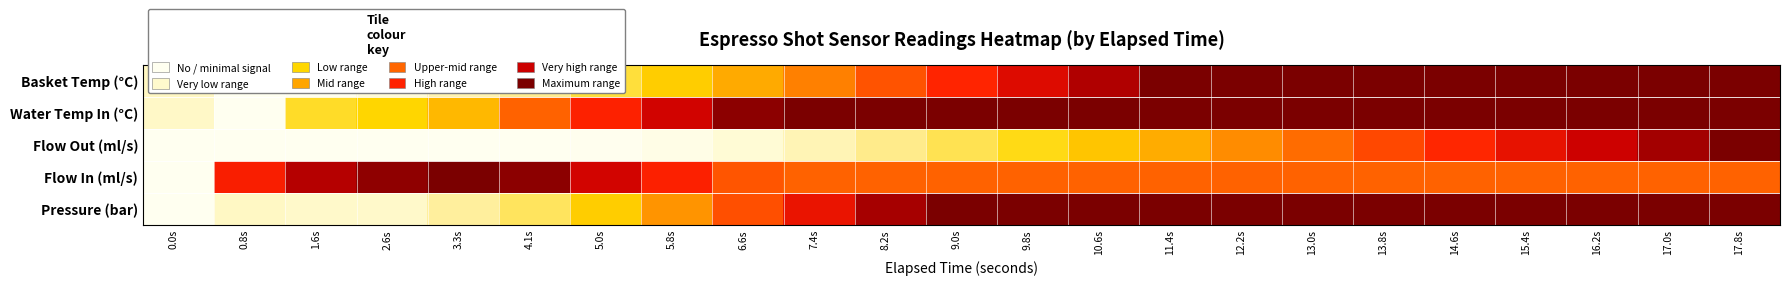

Reading left to right, transcribe all the data shown in this chart.

Pressure (bar): 0.0s=0.0	0.8s=0.1	1.6s=0.1	2.6s=0.1	3.3s=0.2	4.1s=0.3	5.0s=0.4	5.8s=0.5	6.6s=0.7	7.4s=0.8	8.2s=0.9	9.0s=1.0	9.8s=1.0	10.6s=1.0	11.4s=1.0	12.2s=1.0	13.0s=1.0	13.8s=1.0	14.6s=1.0	15.4s=1.0	16.2s=1.0	17.0s=1.0	17.8s=1.0
Flow In (ml/s): 0.0s=0.0	0.8s=0.8	1.6s=0.9	2.6s=1.0	3.3s=1.0	4.1s=1.0	5.0s=0.9	5.8s=0.8	6.6s=0.7	7.4s=0.6	8.2s=0.6	9.0s=0.6	9.8s=0.6	10.6s=0.6	11.4s=0.6	12.2s=0.6	13.0s=0.6	13.8s=0.6	14.6s=0.6	15.4s=0.6	16.2s=0.6	17.0s=0.6	17.8s=0.6
Flow Out (ml/s): 0.0s=0.0	0.8s=0.0	1.6s=0.0	2.6s=0.0	3.3s=0.0	4.1s=0.0	5.0s=0.0	5.8s=0.0	6.6s=0.1	7.4s=0.2	8.2s=0.2	9.0s=0.3	9.8s=0.4	10.6s=0.4	11.4s=0.5	12.2s=0.5	13.0s=0.6	13.8s=0.7	14.6s=0.7	15.4s=0.8	16.2s=0.9	17.0s=0.9	17.8s=1.0
Water Temp In (°C): 0.0s=0.1	0.8s=0.0	1.6s=0.3	2.6s=0.4	3.3s=0.5	4.1s=0.6	5.0s=0.8	5.8s=0.9	6.6s=1.0	7.4s=1.0	8.2s=1.0	9.0s=1.0	9.8s=1.0	10.6s=1.0	11.4s=1.0	12.2s=1.0	13.0s=1.0	13.8s=1.0	14.6s=1.0	15.4s=1.0	16.2s=1.0	17.0s=1.0	17.8s=1.0
Basket Temp (°C): 0.0s=0.1	0.8s=0.0	1.6s=0.0	2.6s=0.1	3.3s=0.2	4.1s=0.2	5.0s=0.3	5.8s=0.4	6.6s=0.5	7.4s=0.6	8.2s=0.7	9.0s=0.7	9.8s=0.8	10.6s=0.9	11.4s=1.0	12.2s=1.0	13.0s=1.0	13.8s=1.0	14.6s=1.0	15.4s=1.0	16.2s=1.0	17.0s=1.0	17.8s=1.0